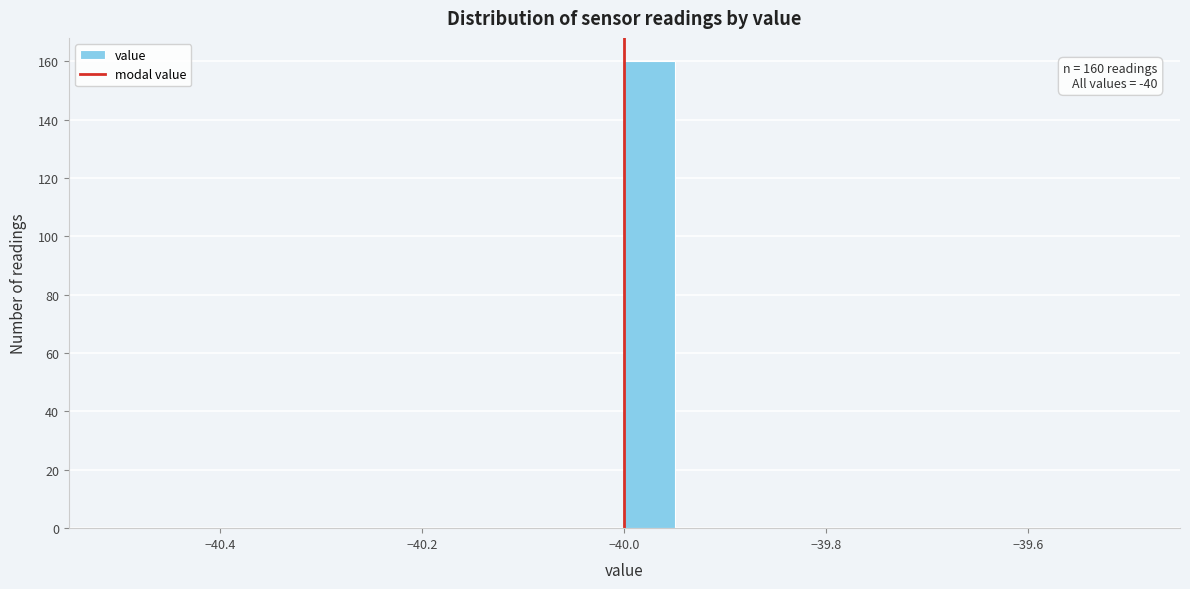

Read against the x-axis, roughly where is the centre of the tallest bar?

-39.98